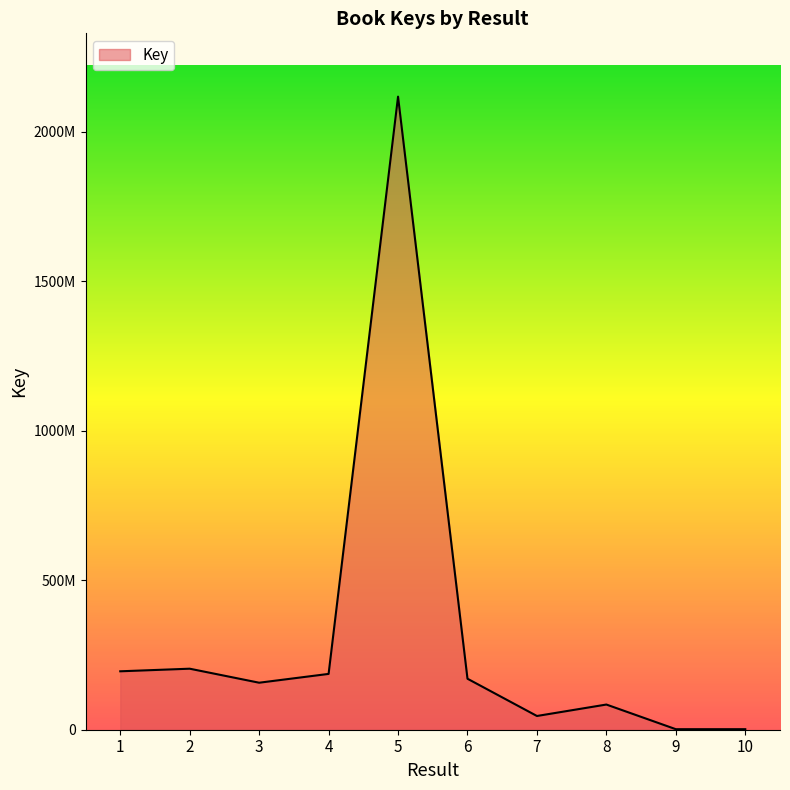

What is the change in value from 9 to 10?

-8